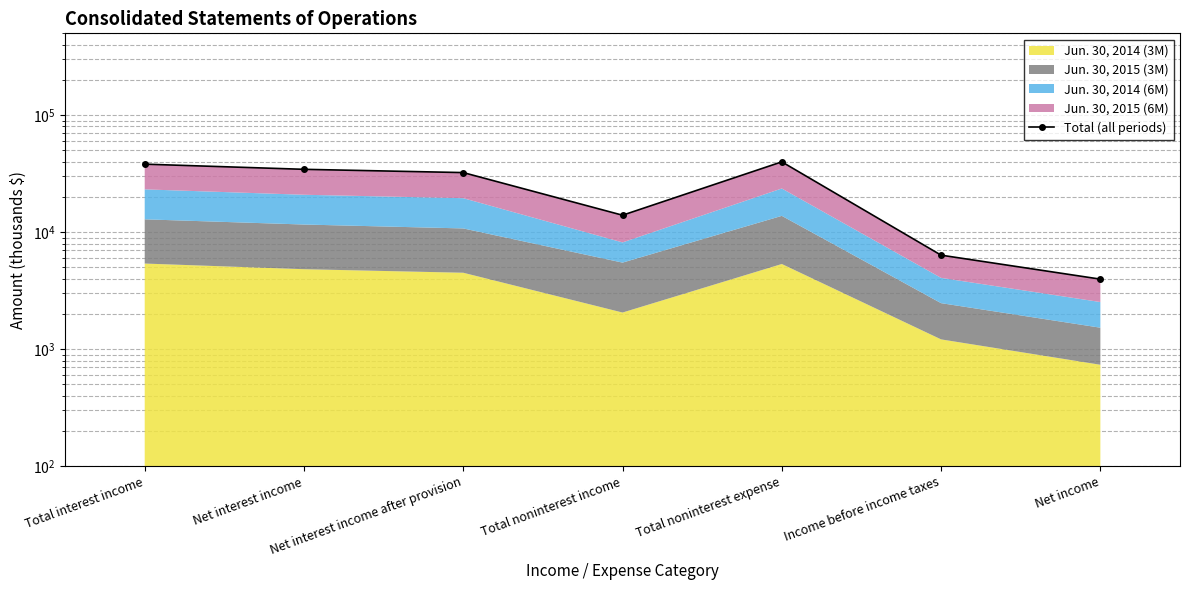

What is the value of the 5th point from the left?

39906